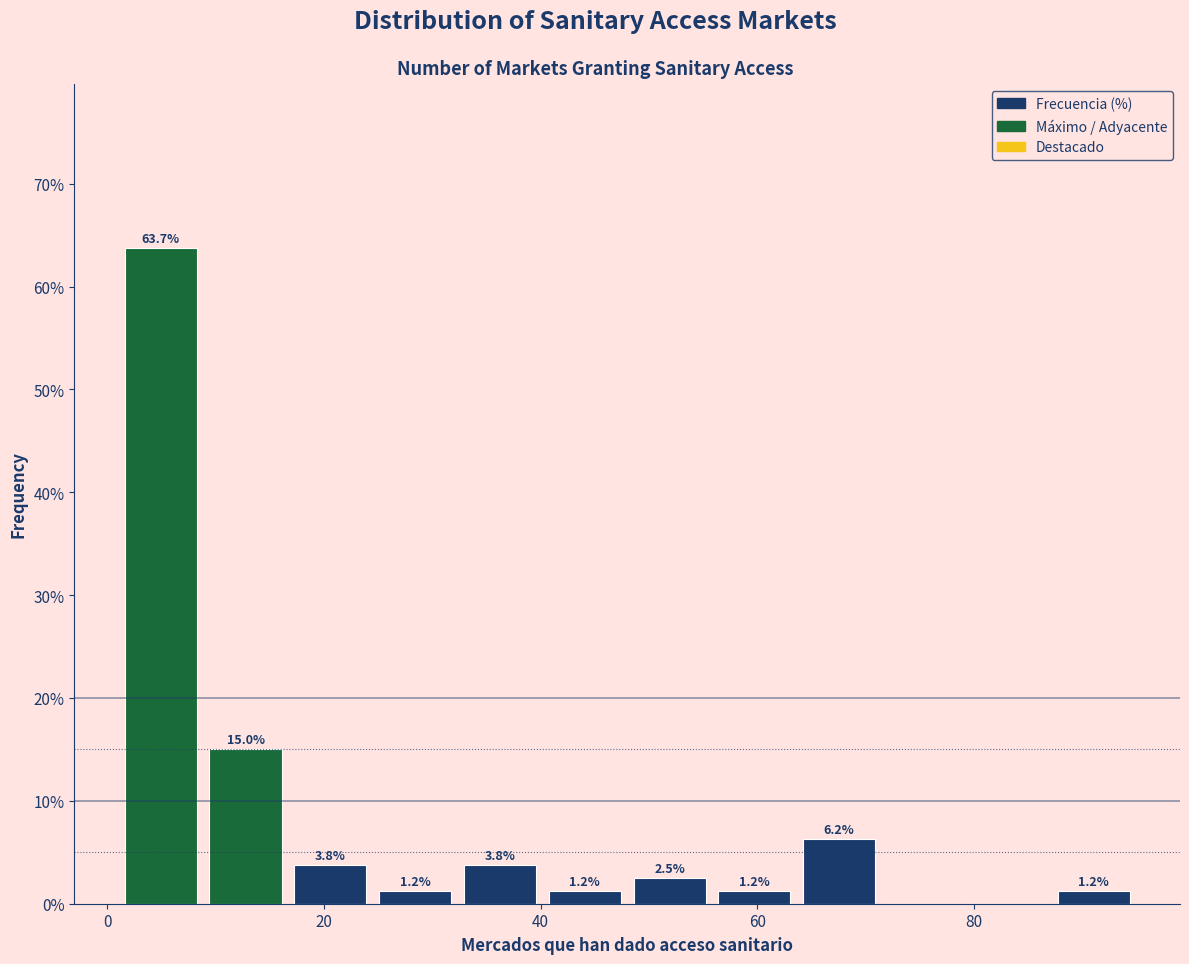

Around what value on the x-axis is the tallest bar? Give the approximate position of its centre, as read against the axis.

4